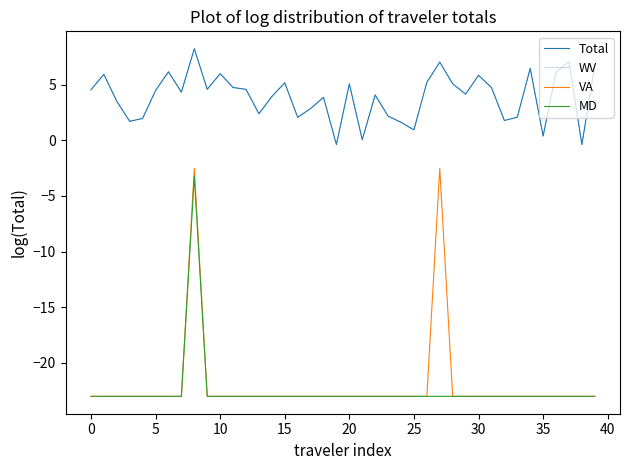

Which series has the largest range (max minus min)?

VA